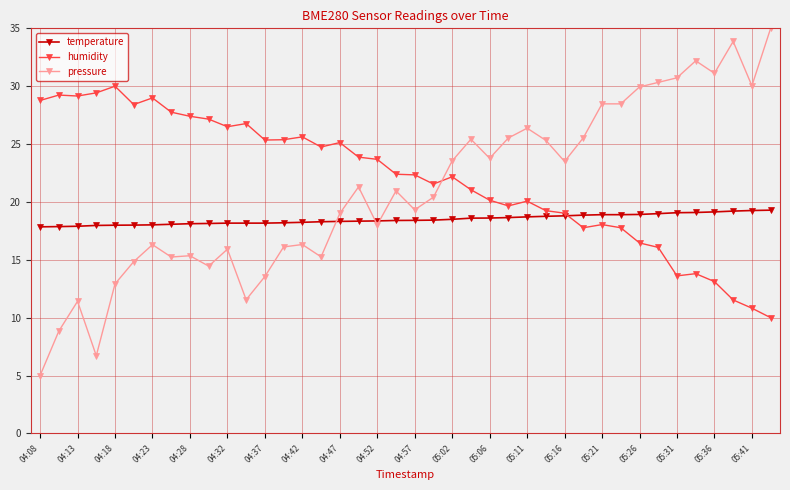

Which series has the largest total across all categories?

humidity